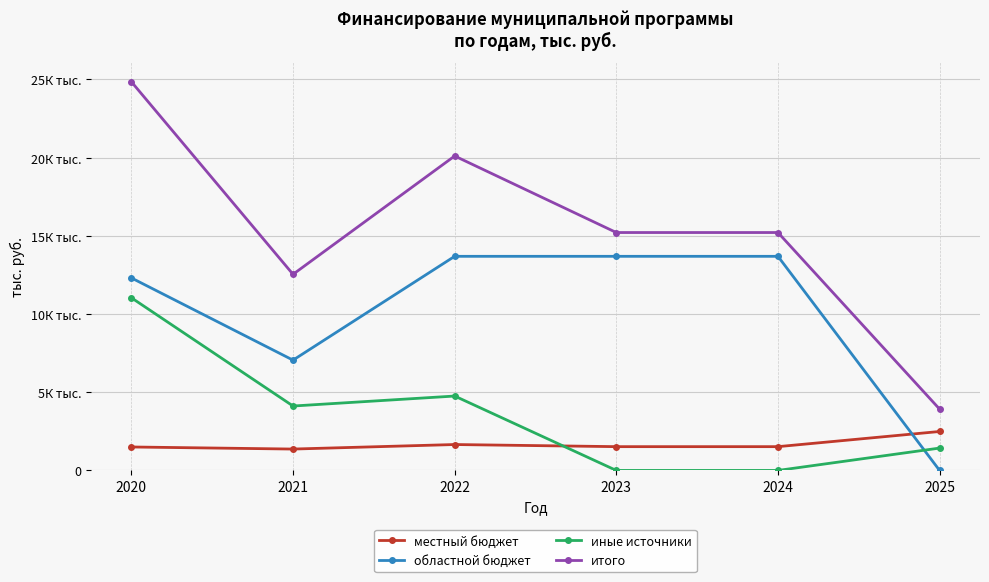

The value of иные источники at 2025 is 2085.1. True or false?

False